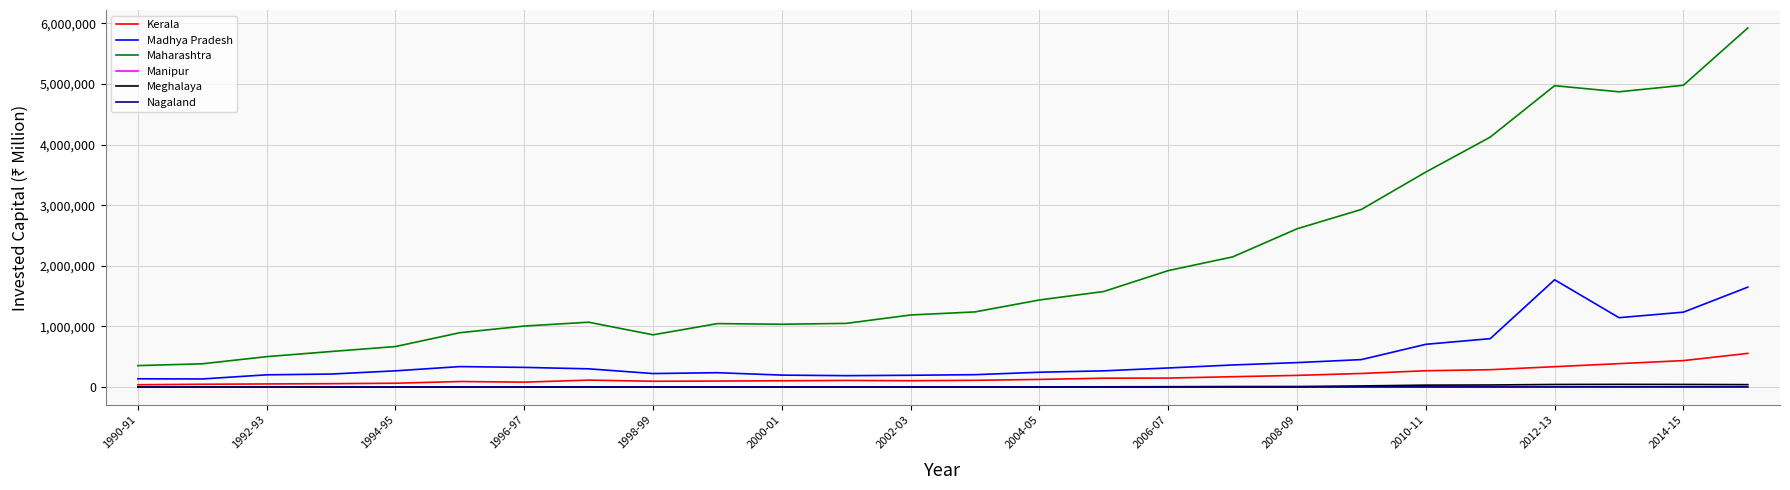

Which series has the largest range (max minus min)?

Maharashtra